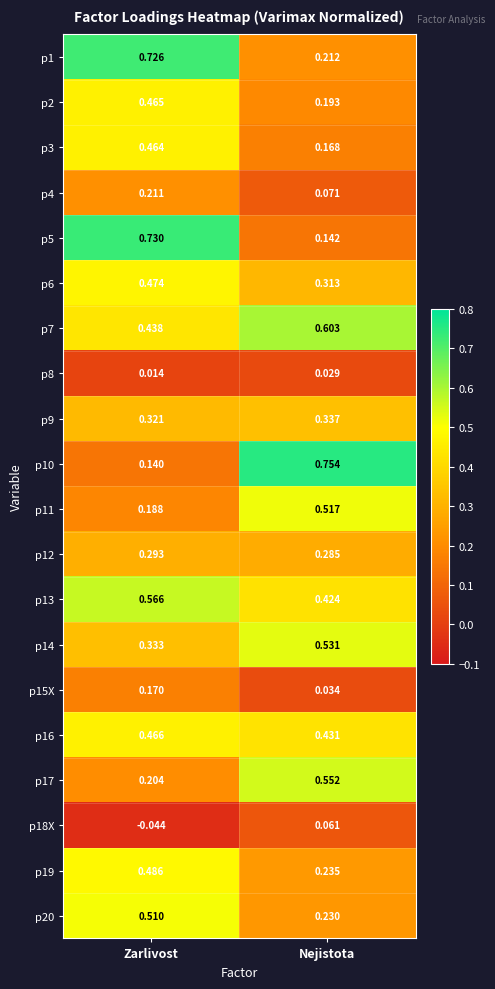

Which category has the lowest value in the p3 series?

Nejistota